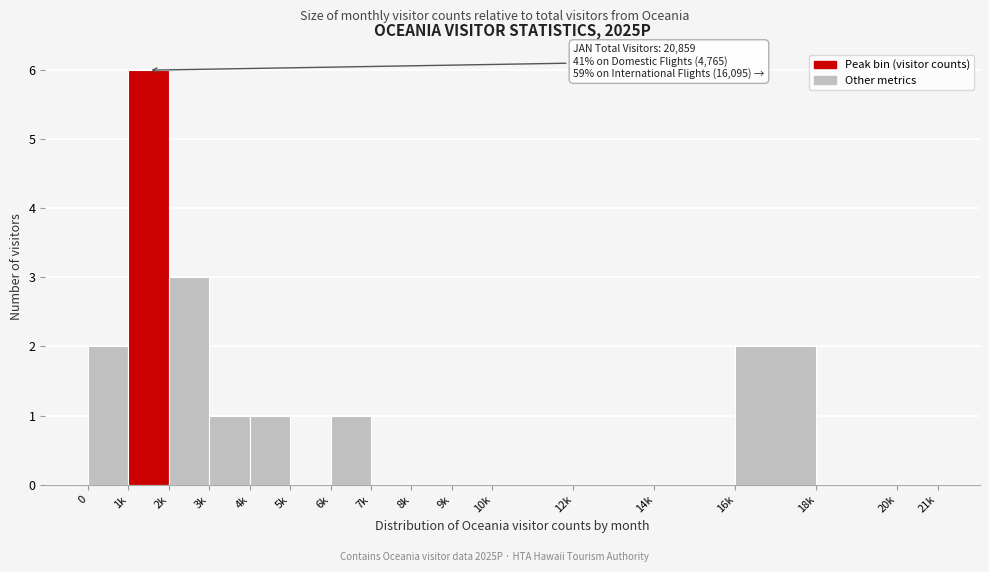

Reading right to left, transcribe all the data shown in this chart.

20k=0	18k=0	16k=2	14k=0	12k=0	10k=0	9k=0	8k=0	7k=0	6k=1	5k=0	4k=1	3k=1	2k=3	1k=6	0=2